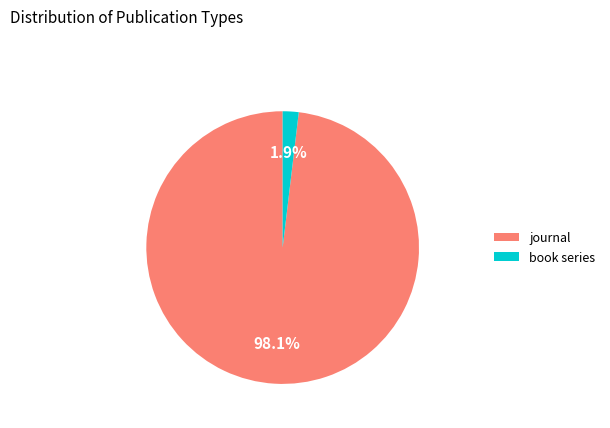

To the nearest percent, what portion does book series represent?

2%